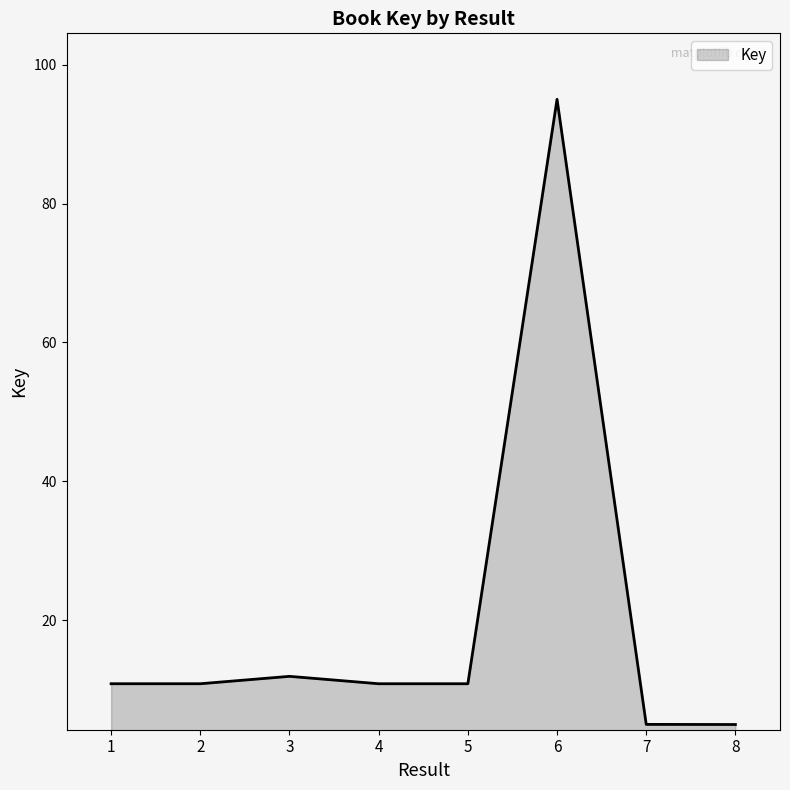

Which category has the highest value across all series?

6